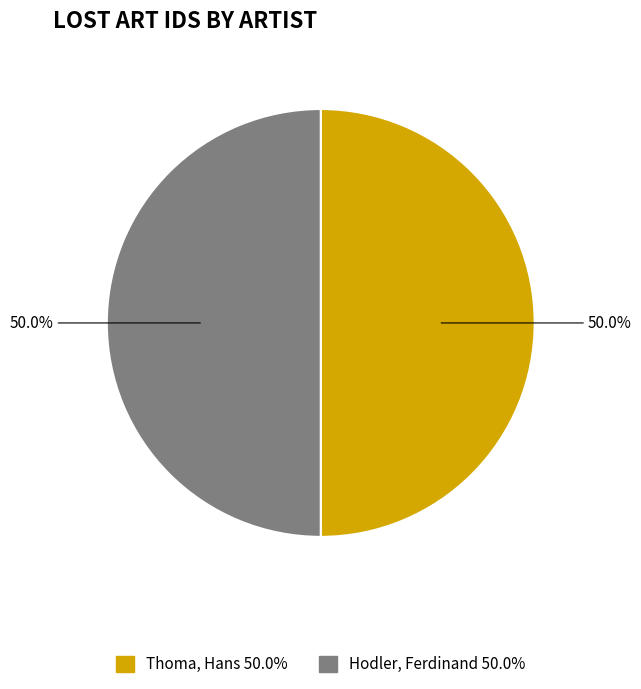

What percentage do Thoma, Hans and Hodler, Ferdinand together represent?

100.0%